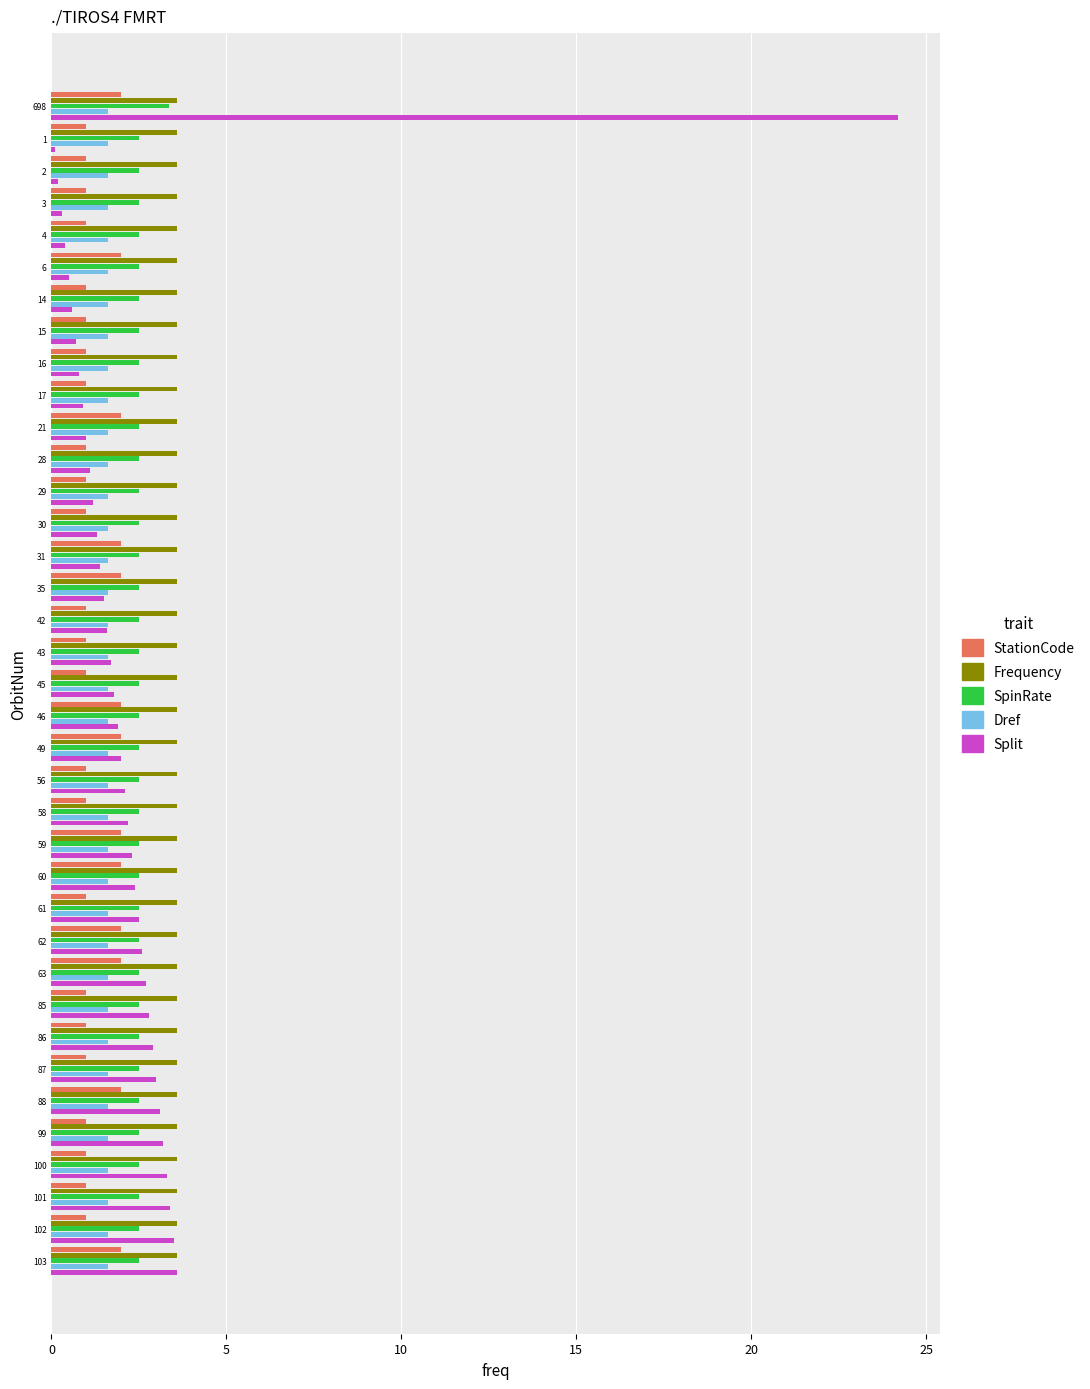

At which category does the chart reach its peak across all series?

698